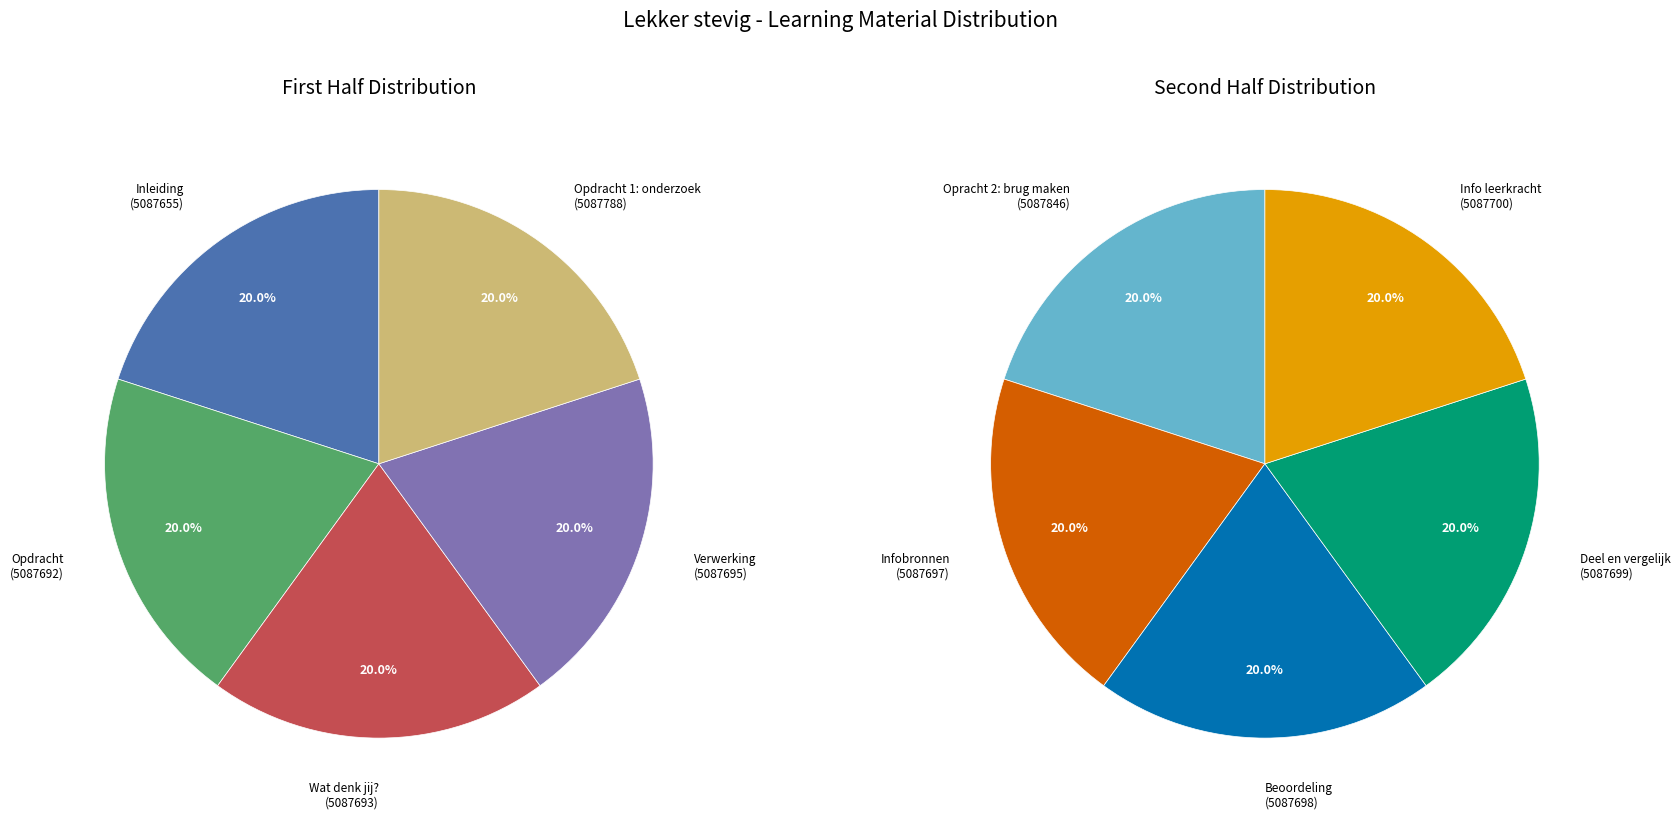

Combined, do Opracht 2: brug maken and Opdracht 1: onderzoek account for over 50%?

No